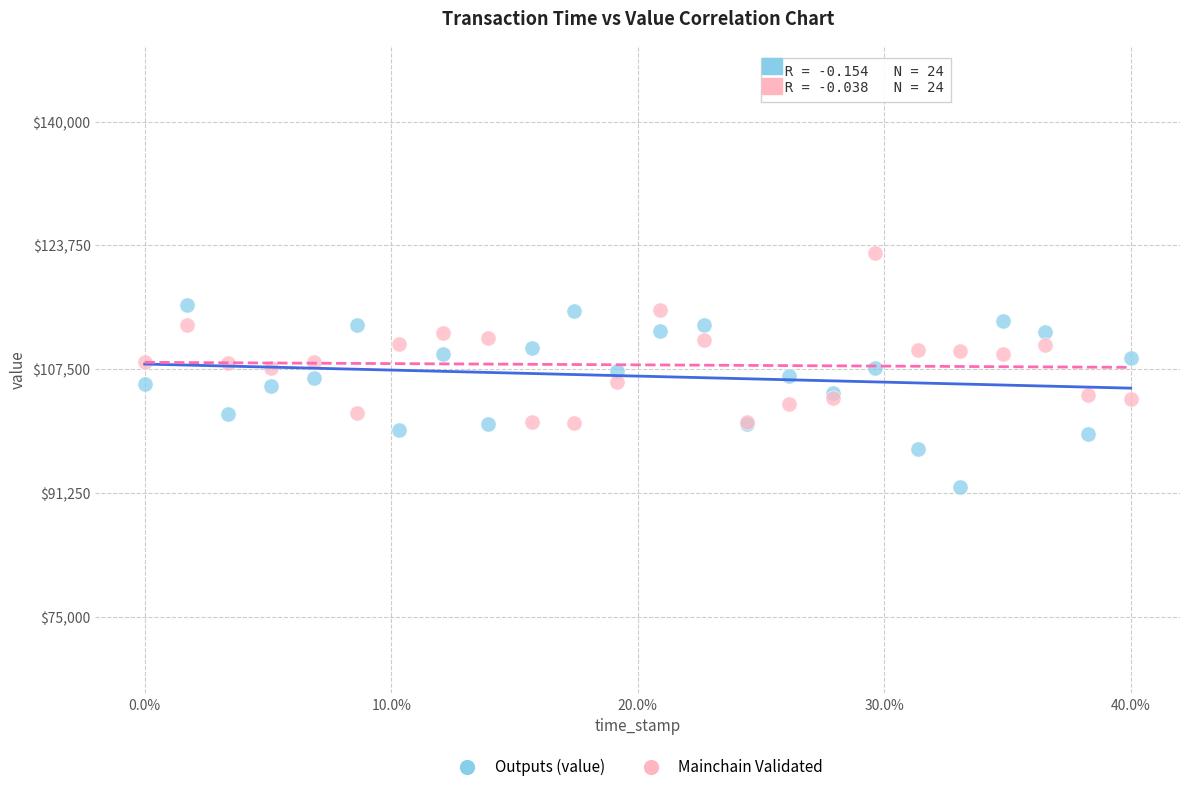

Which series reaches the maximum Y coordinate?

Mainchain Validated